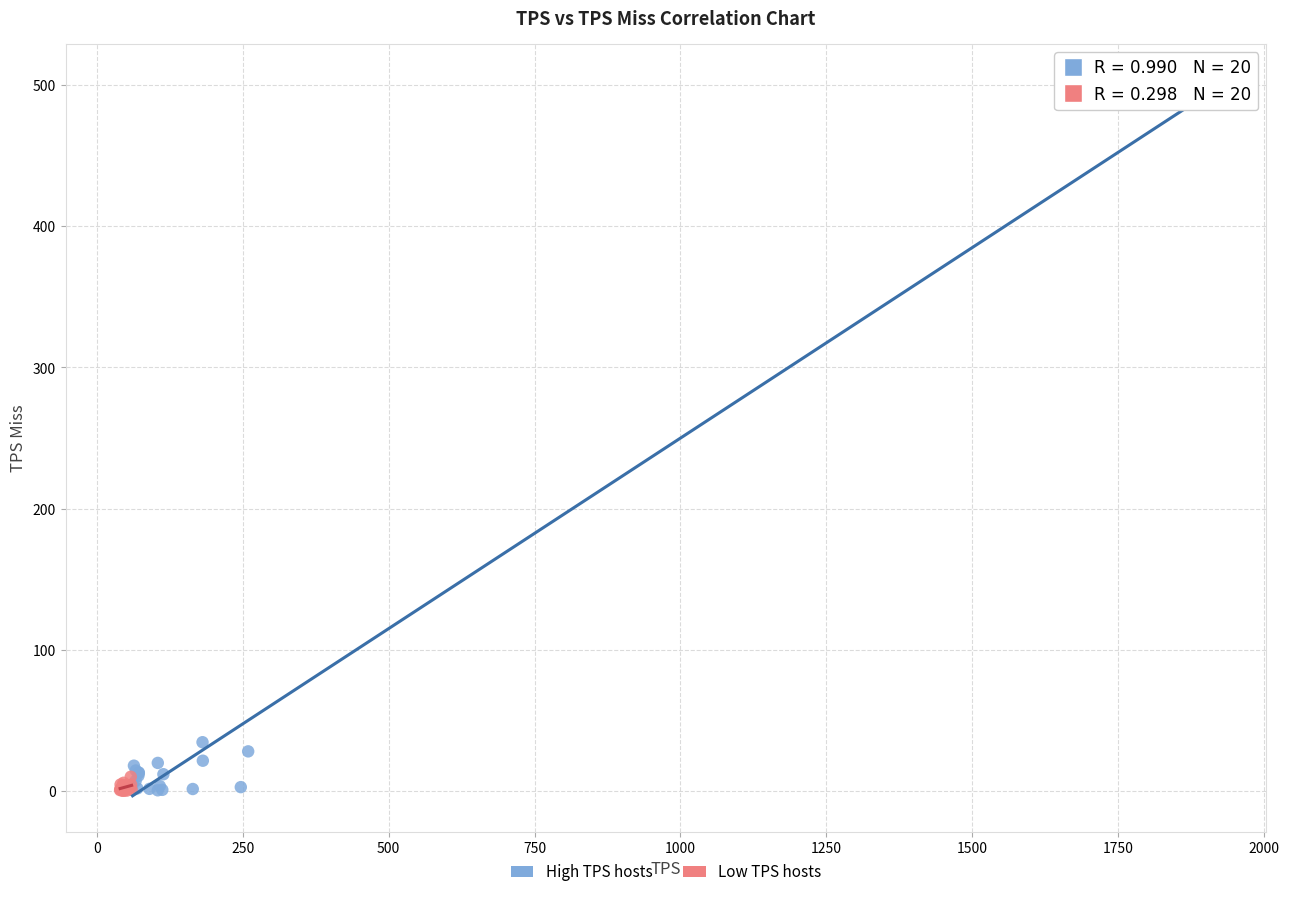

Which series has the largest Y range (max minus min)?

High TPS hosts